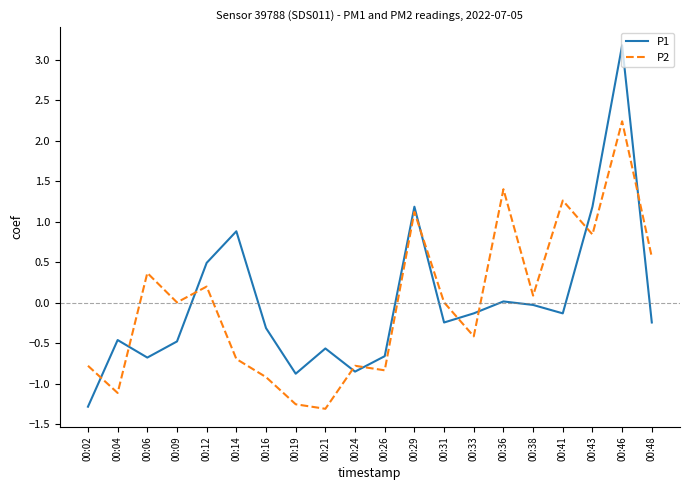

At which category does P2 reach its first local valley?

00:04